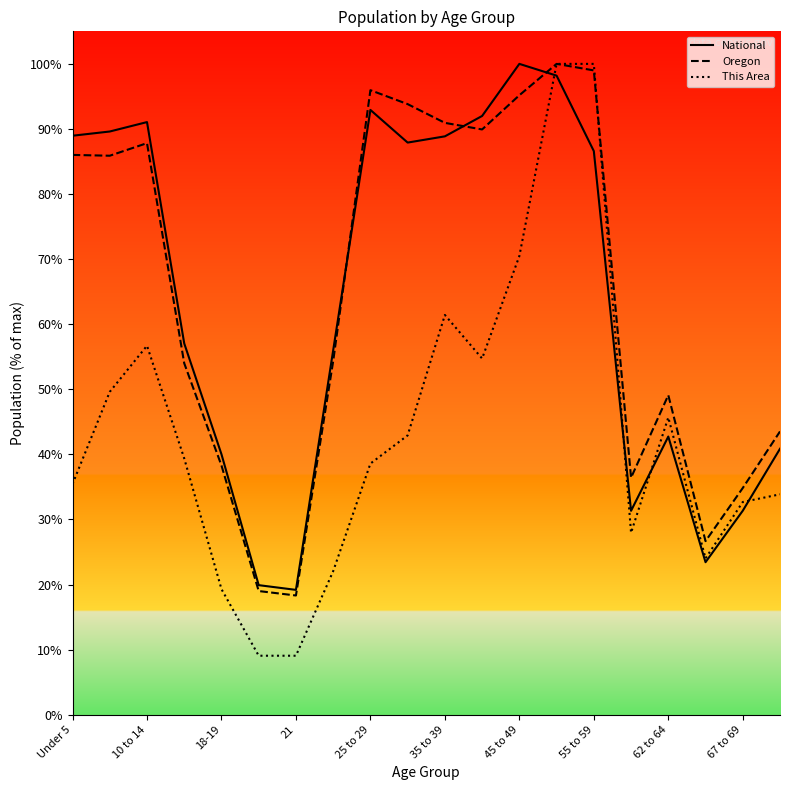

True or false: This Area and Oregon cross at least once.

True